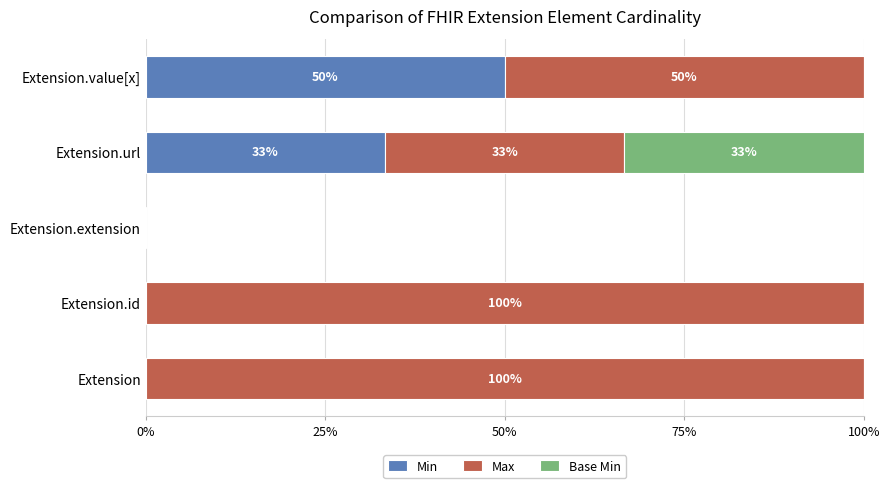

Which category has the highest value in the Min series?

Extension.value[x]